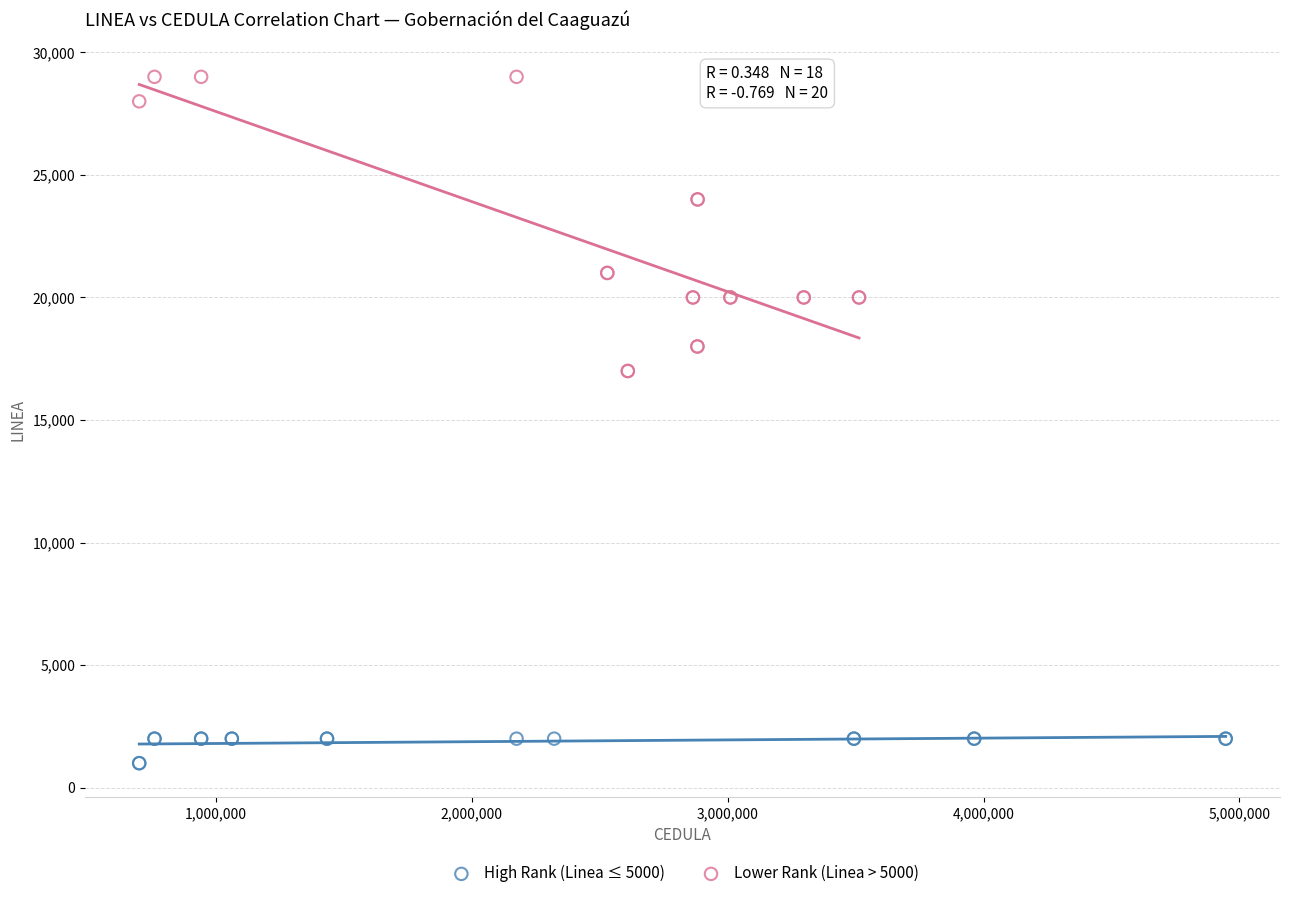

Which series has the widest spread of Y values?

Lower Rank (Linea > 5000)